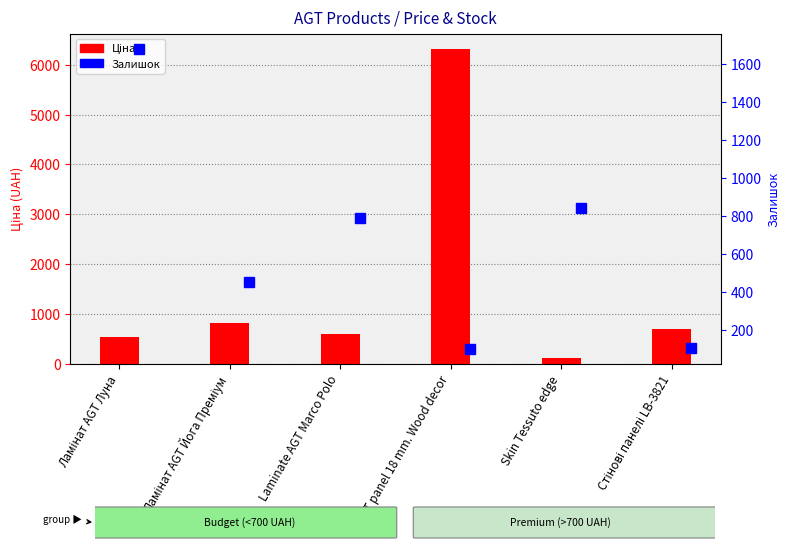

Rank the series by their maximum value, from highest to lowest.

Ціна, Залишок